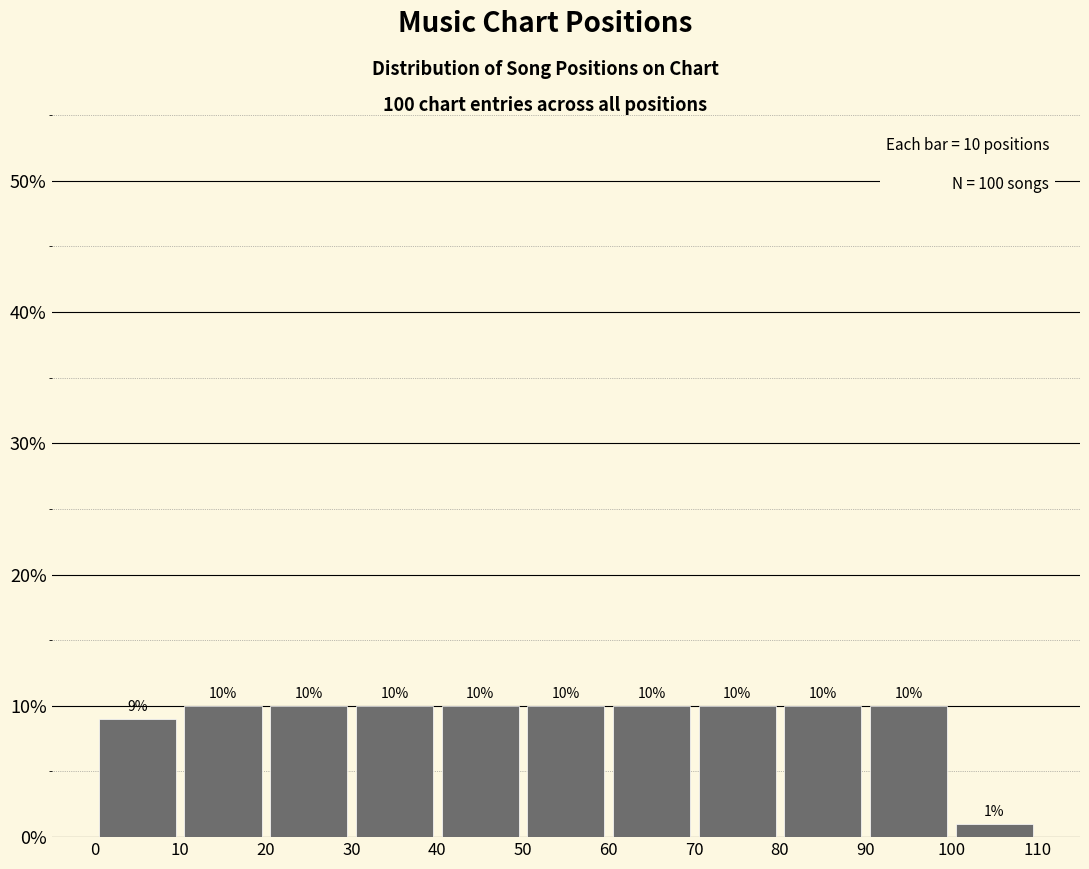

Reading left to right, transcribe this chart: for each bar, give the range it covers on the x-axis and its height.

0 to 10: 9
10 to 20: 10
20 to 30: 10
30 to 40: 10
40 to 50: 10
50 to 60: 10
60 to 70: 10
70 to 80: 10
80 to 90: 10
90 to 100: 10
100 to 110: 1